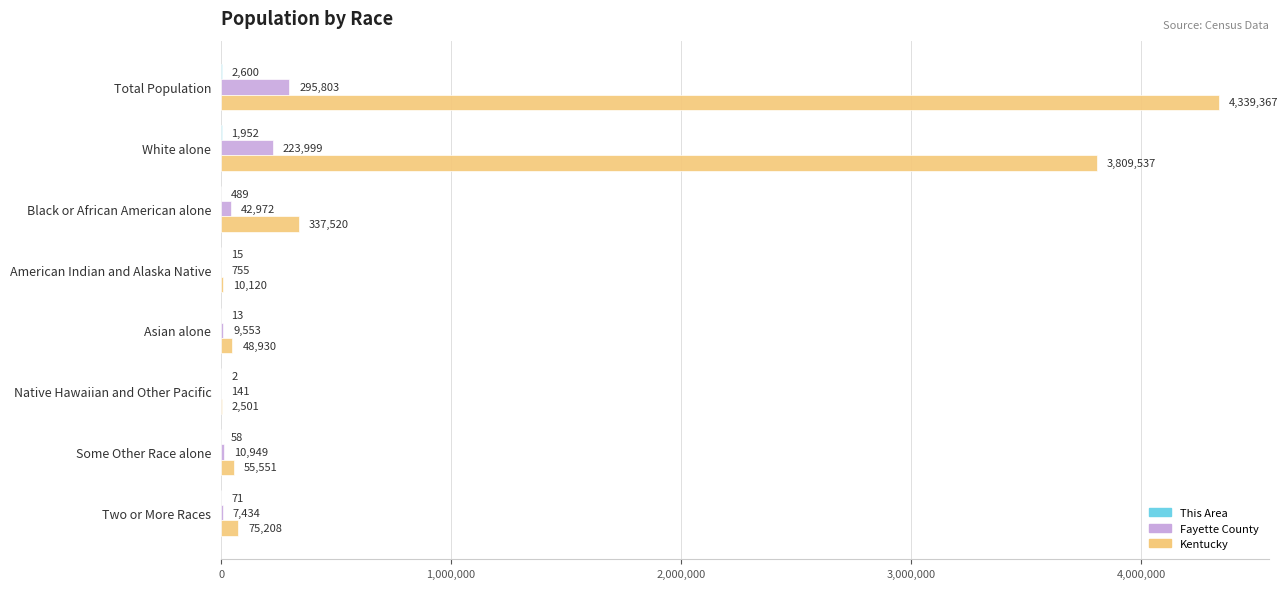

What value does the Kentucky series have at Asian alone?

48930